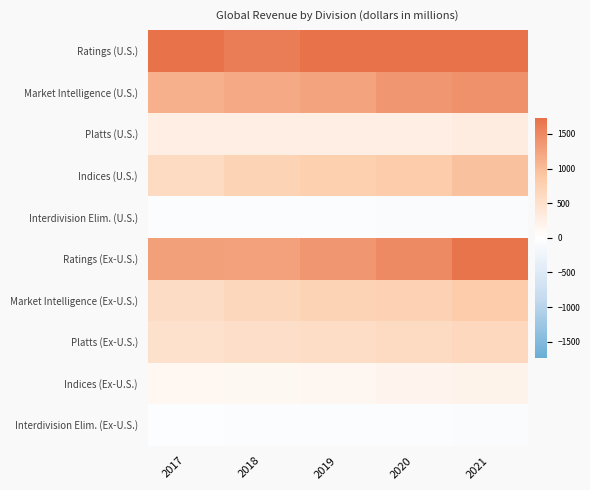

Which series has the largest total across all categories?

Ratings (U.S.)